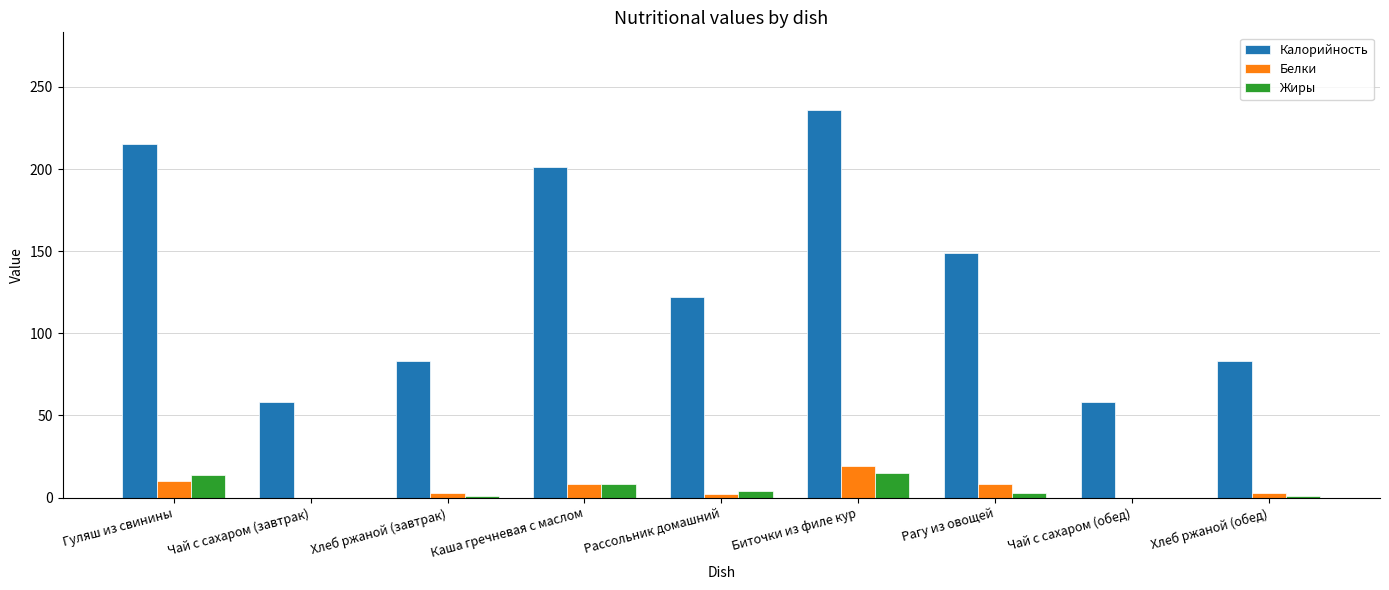

What is the difference between the Калорийность values at Гуляш из свинины and Биточки из филе кур?

21